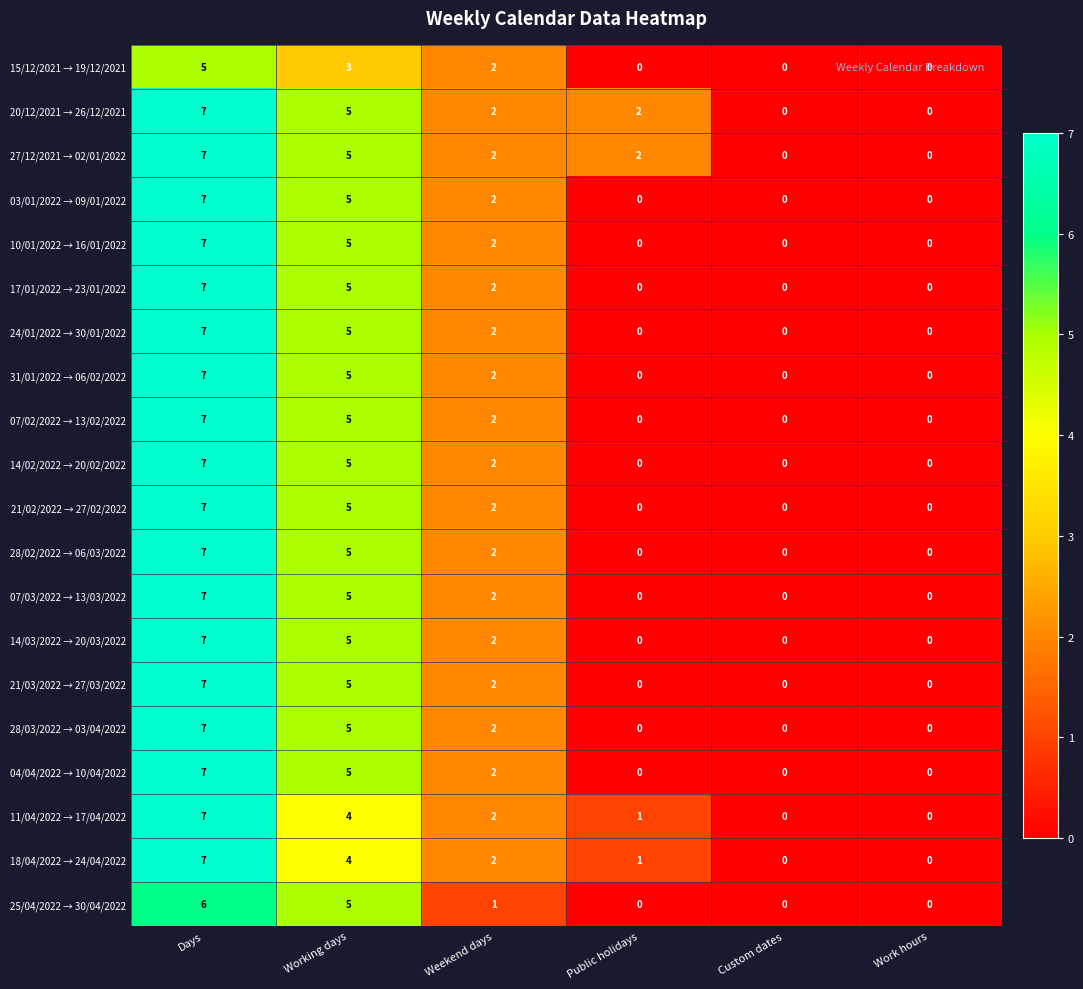

At which label does 18/04/2022 → 24/04/2022 reach its peak?

Days